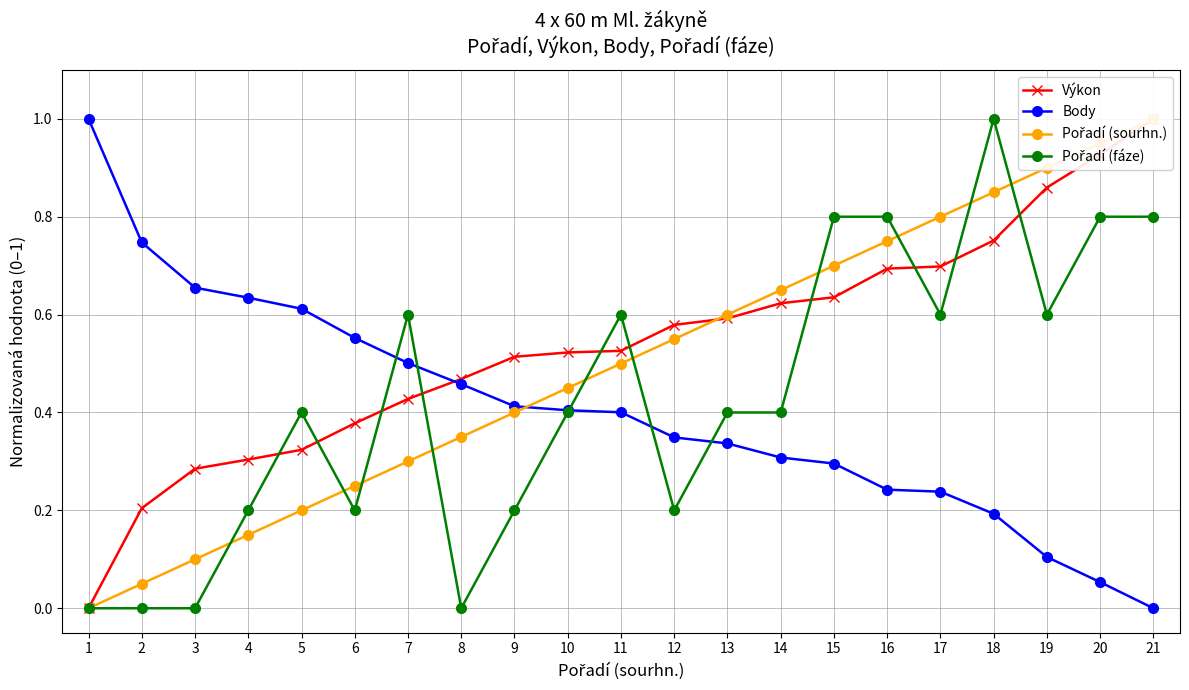

How many times do Výkon and Pořadí (fáze) cross each other?

10